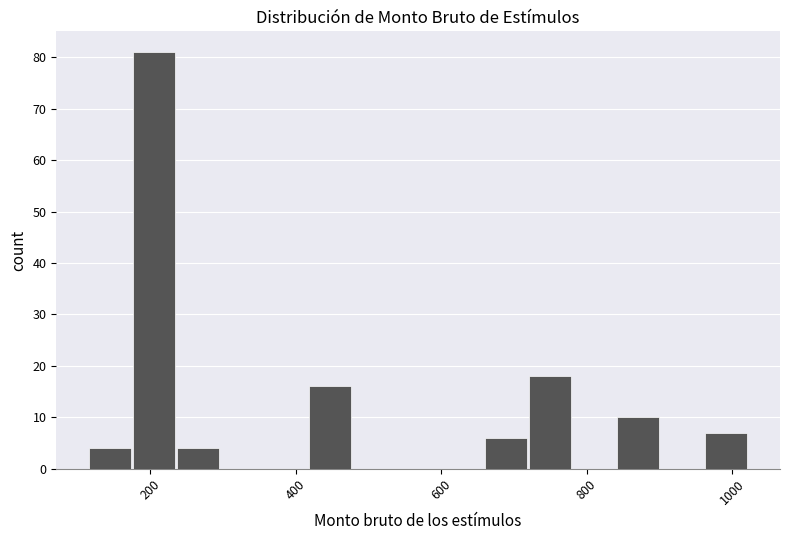

Read against the x-axis, roughly where is the centre of the tallest bar?

200